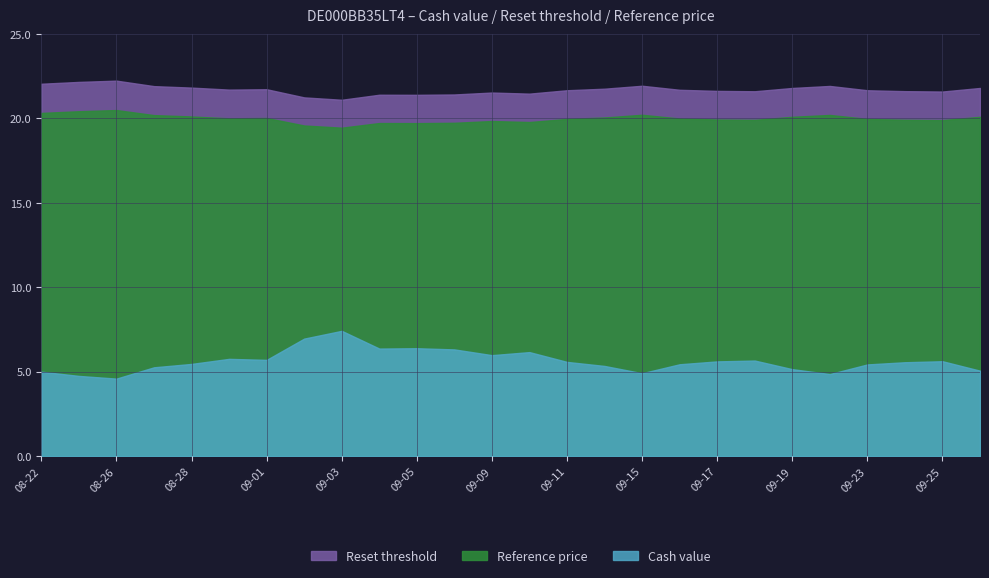

Where is Cash value nearest to the value 6?

2025-09-09